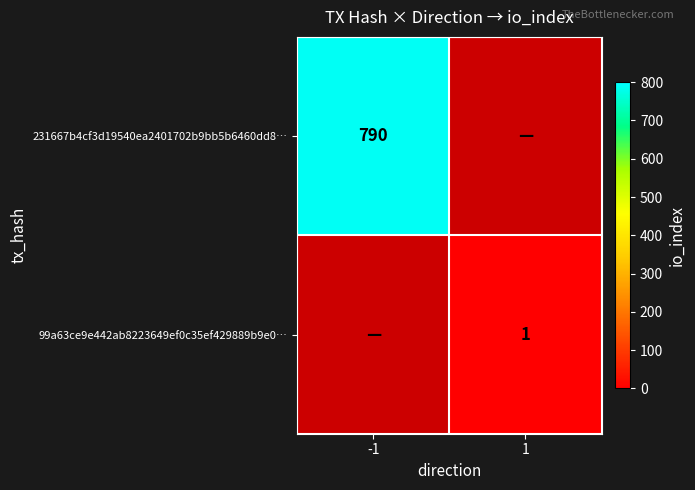

Which has a higher value, 1 or -1?

-1